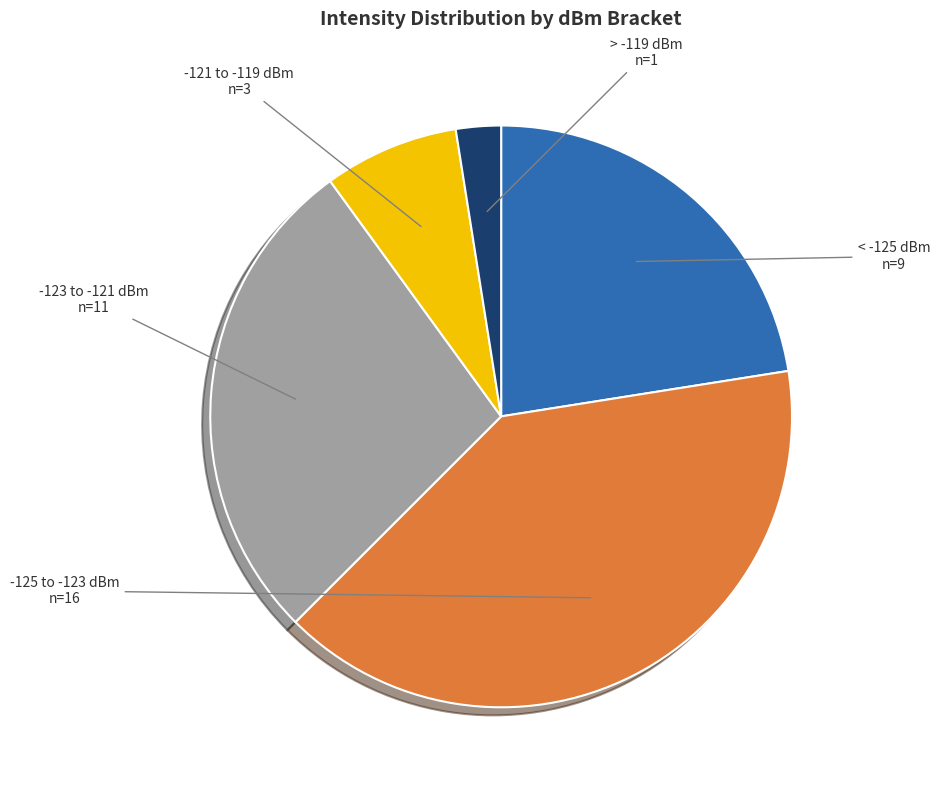

Does any single category account for the majority?

No